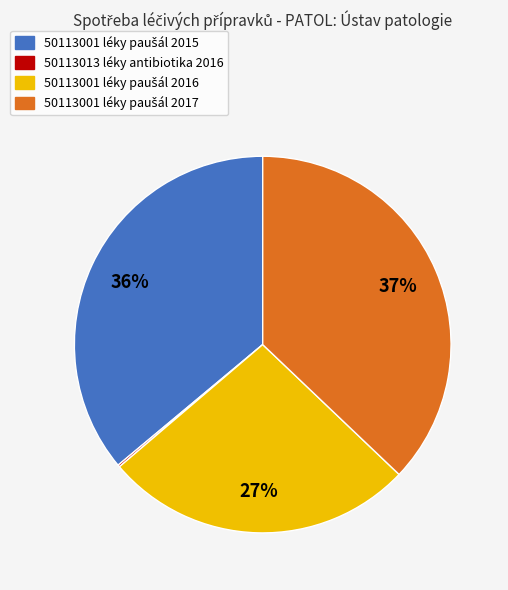

Is there a majority slice in this chart?

No